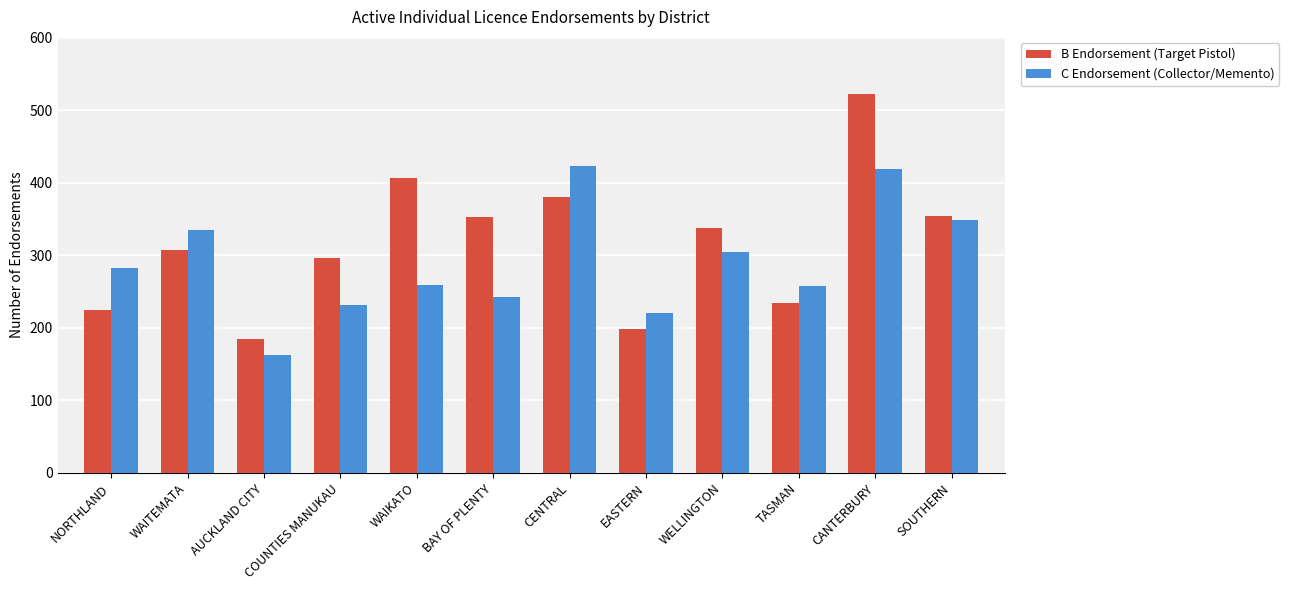

What is the difference between the highest and lowest values at COUNTIES MANUKAU?

65